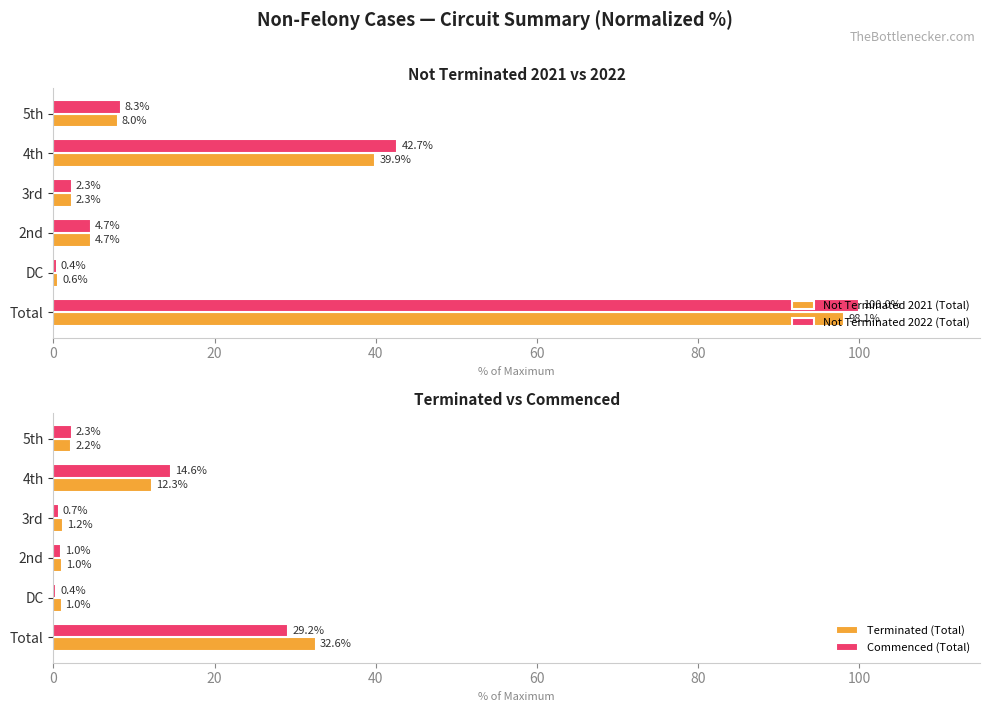

At which label does Not Terminated 2021 (Total) reach its minimum?

DC